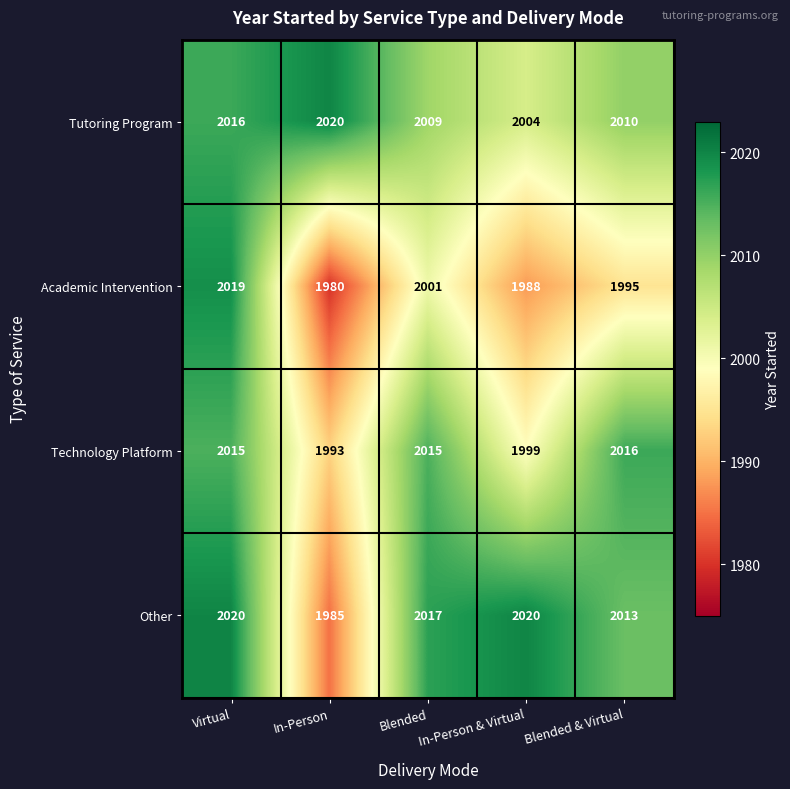

Rank the series at Blended from lowest to highest value.

Academic Intervention, Tutoring Program, Technology Platform, Other